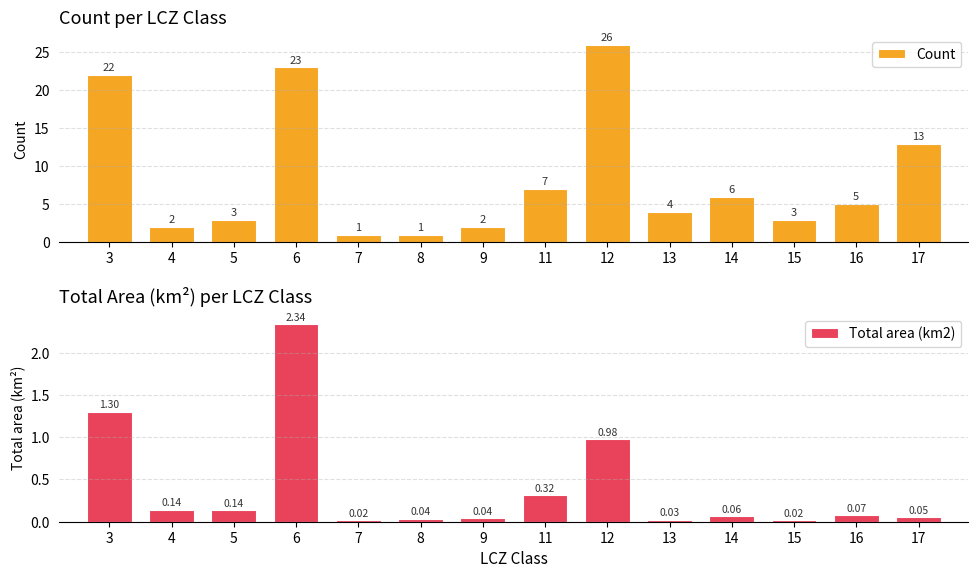

Between 9 and 3, which is larger?

3